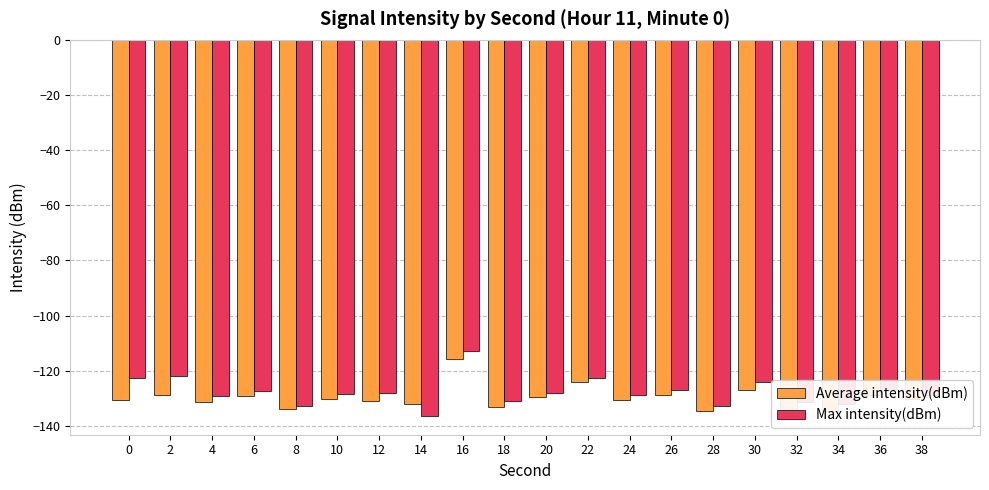

What is the maximum value shown in the chart?

-113.0